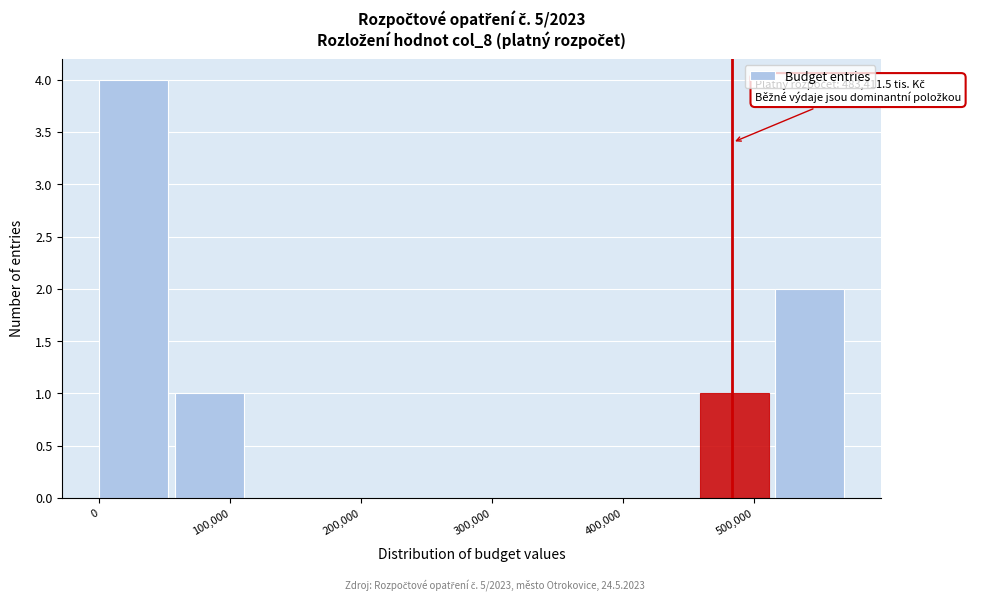

Which range on the x-axis has the tallest bar?

0 to 60000